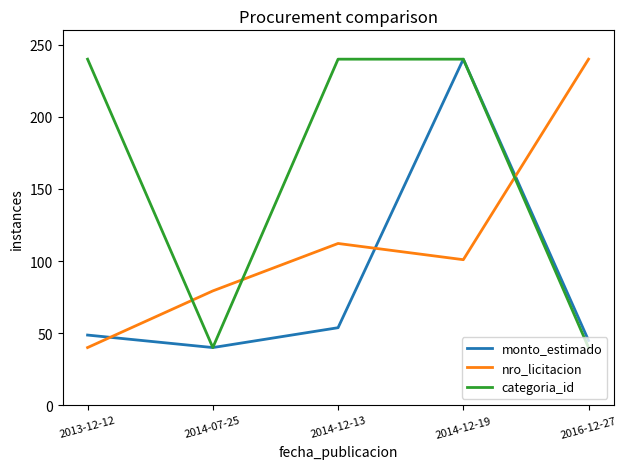

What is the maximum value for monto_estimado?

240.0